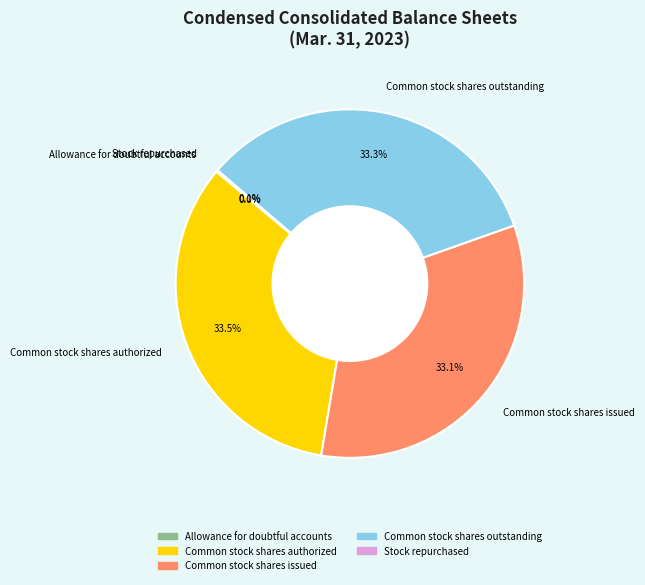

Combined, what portion of the pie is Common stock shares authorized and Common stock shares outstanding?

66.8%